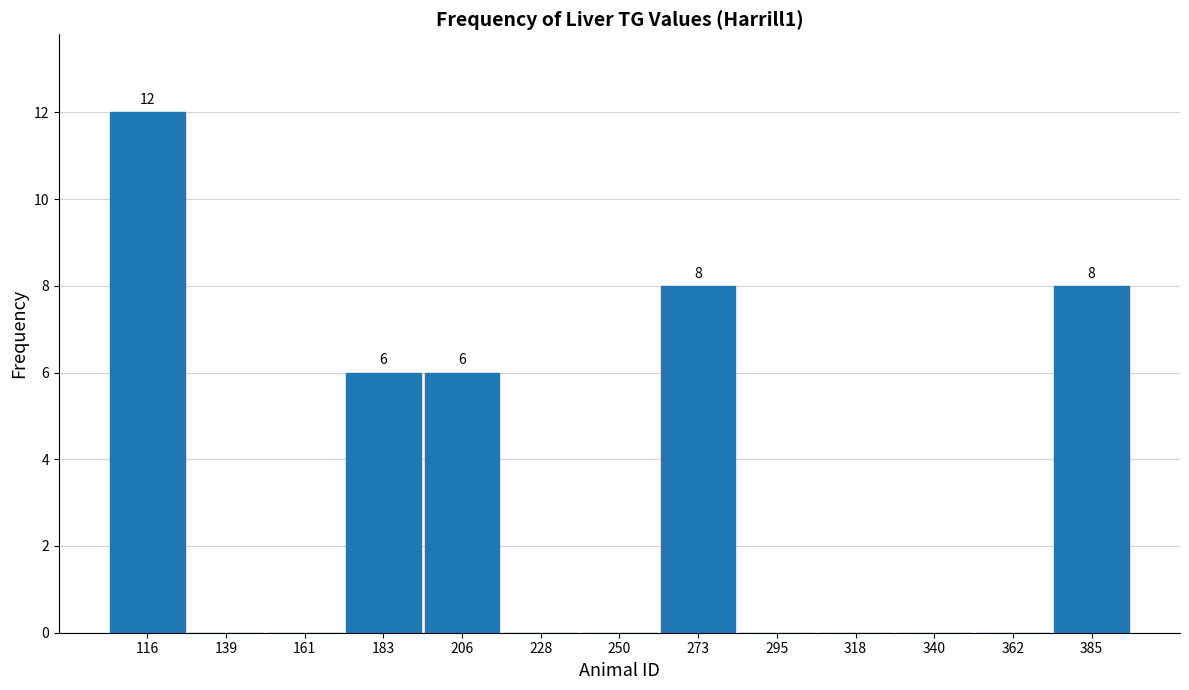

Which range on the x-axis has the tallest bar?

105 to 125